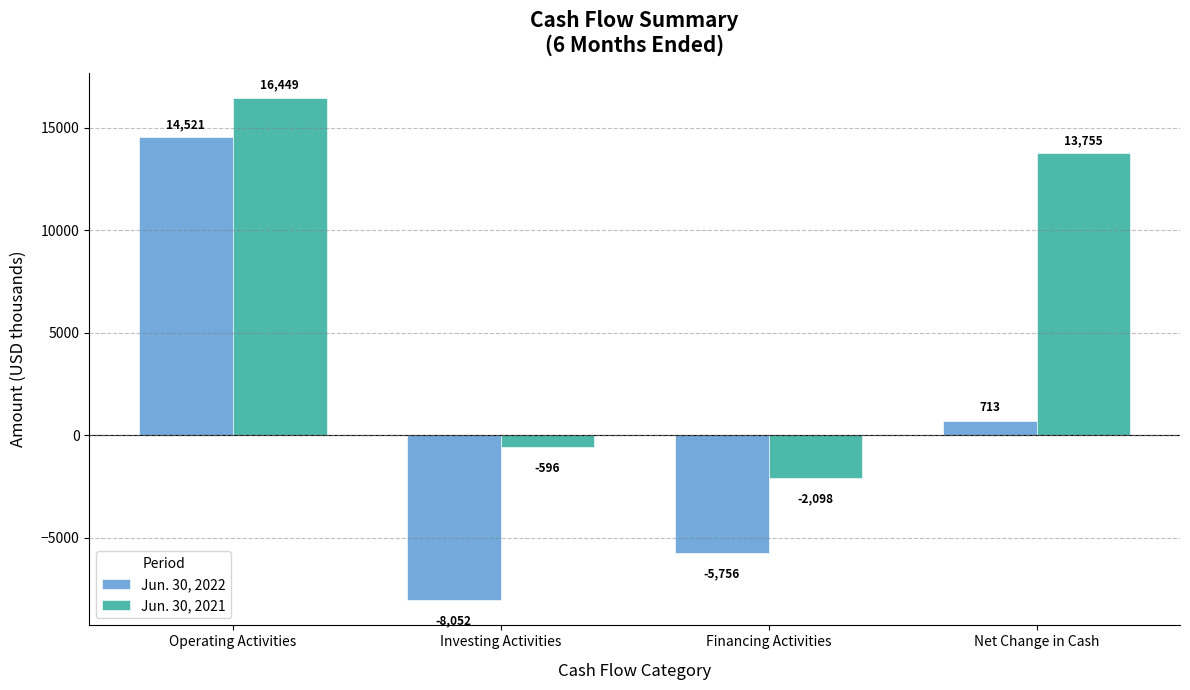

Does the chart contain any negative values?

Yes